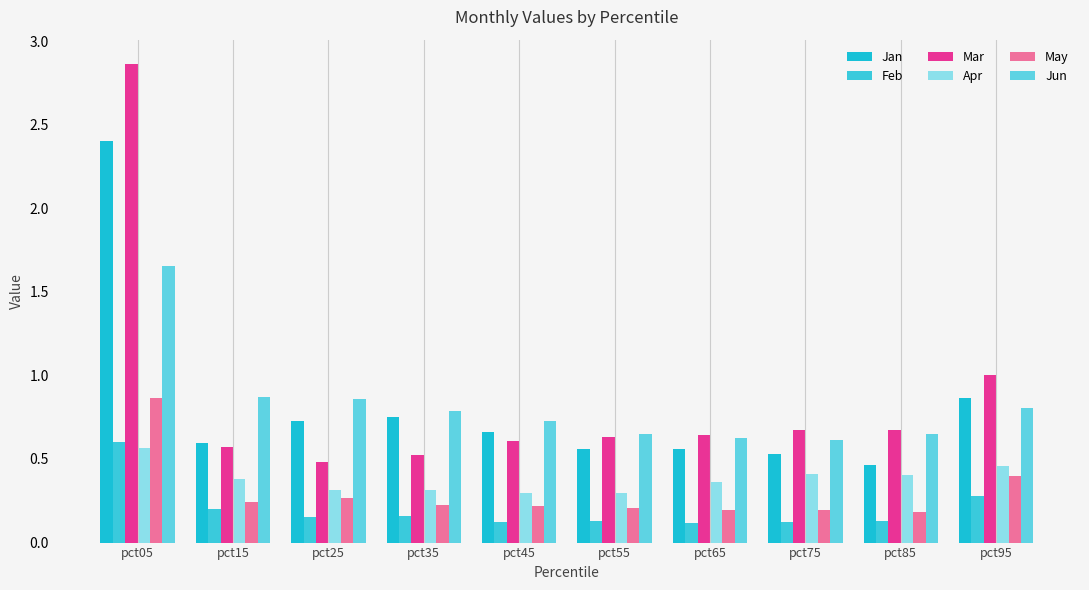

List the labels in order of Jun value, smallest first.

pct75, pct65, pct55, pct85, pct45, pct35, pct95, pct25, pct15, pct05